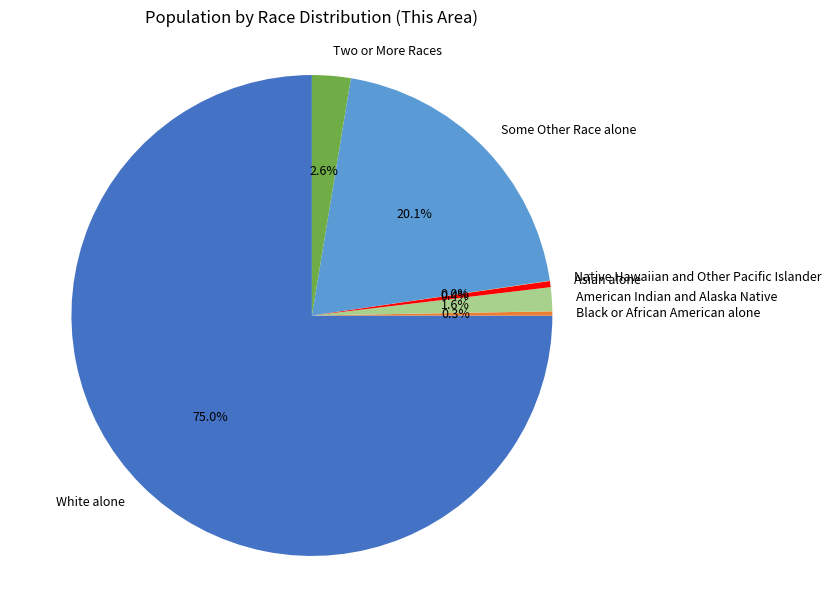

True or false: Black or African American alone accounts for 0% of the total.

True